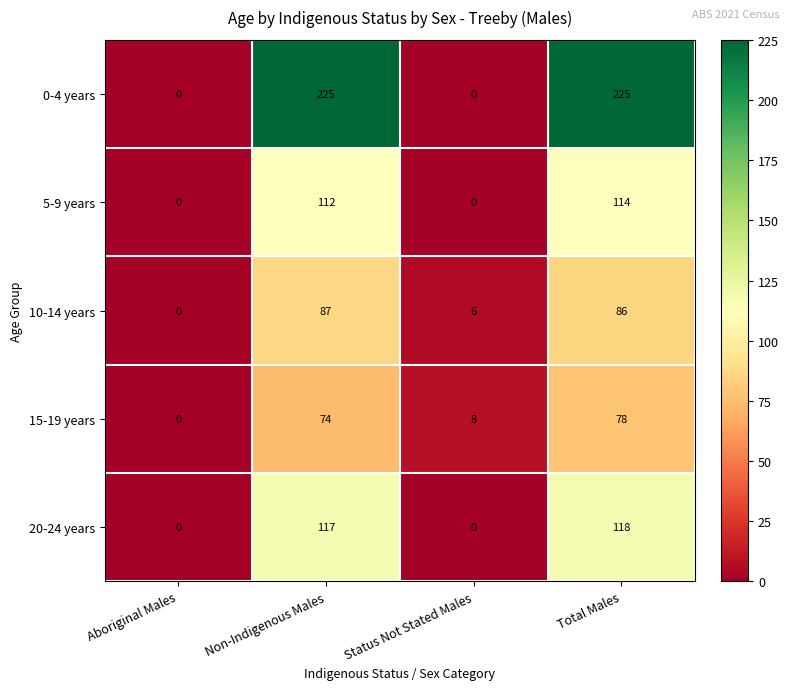

Reading left to right, extract all data points from this chart.

0-4 years: 0	225	0	225
5-9 years: 0	112	0	114
10-14 years: 0	87	6	86
15-19 years: 0	74	8	78
20-24 years: 0	117	0	118